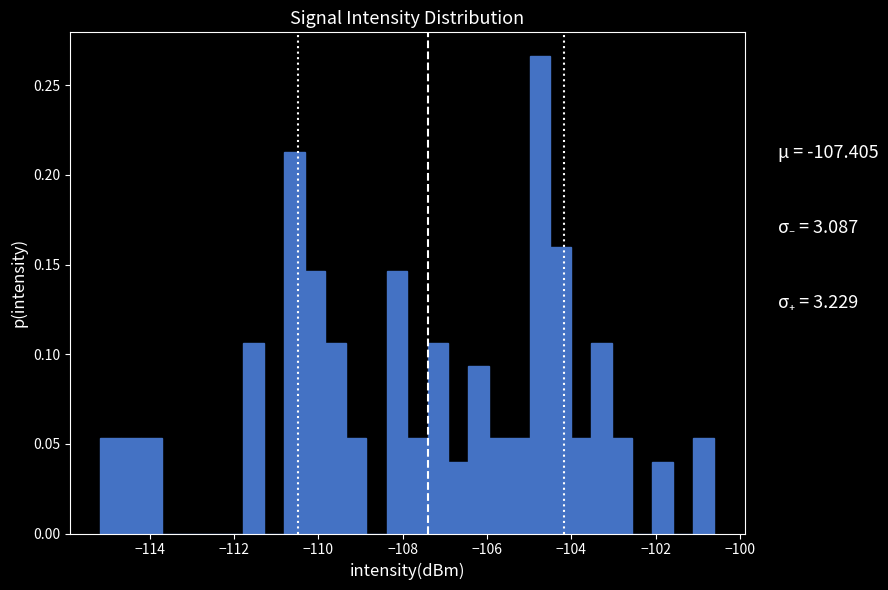

Read against the x-axis, roughly where is the centre of the tallest bar?

-104.8